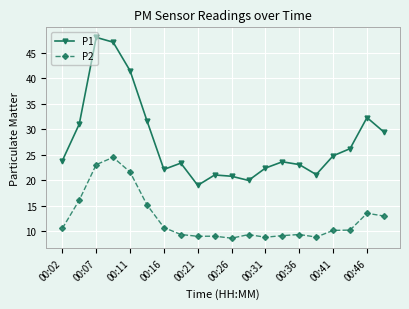

What is the value of the P2 point at the 6th from the left?

15.2